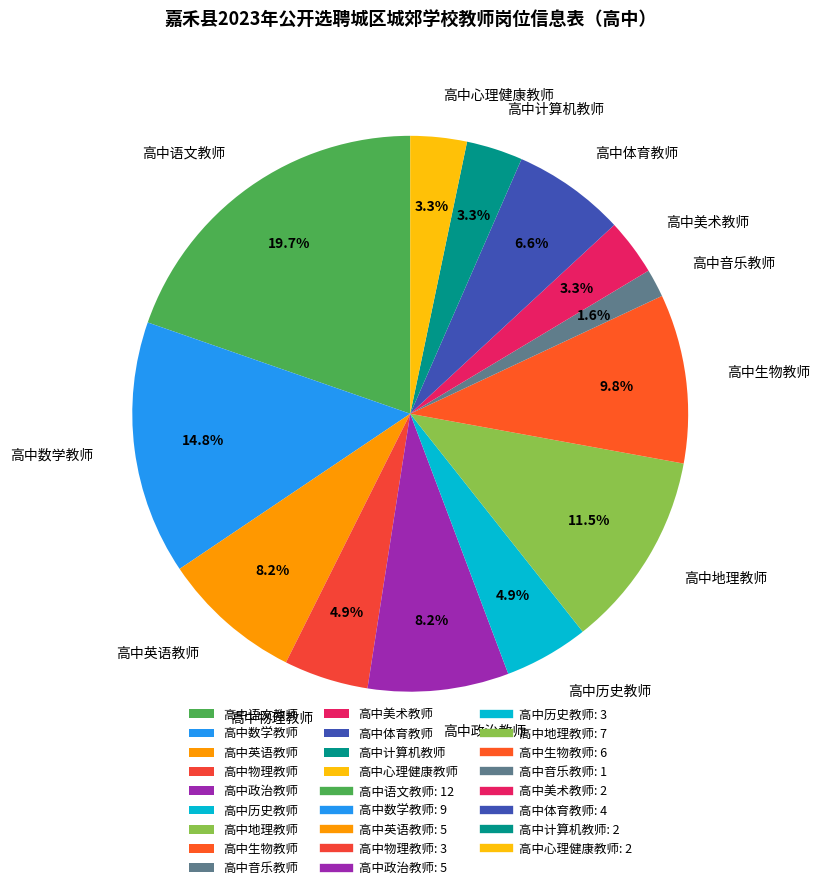

Does 高中物理教师 account for over 50% of the chart?

No